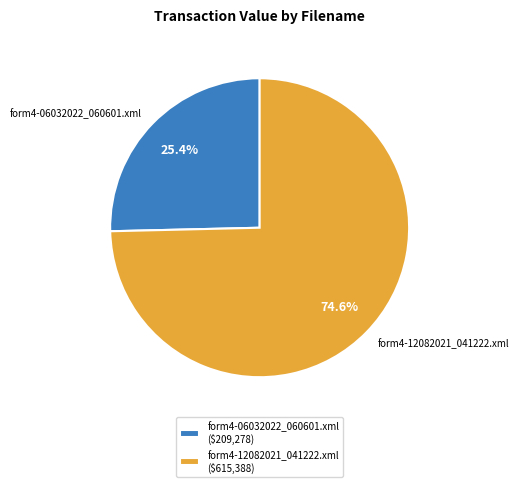

What is the total percentage of form4-06032022_060601.xml and form4-12082021_041222.xml?

100.0%